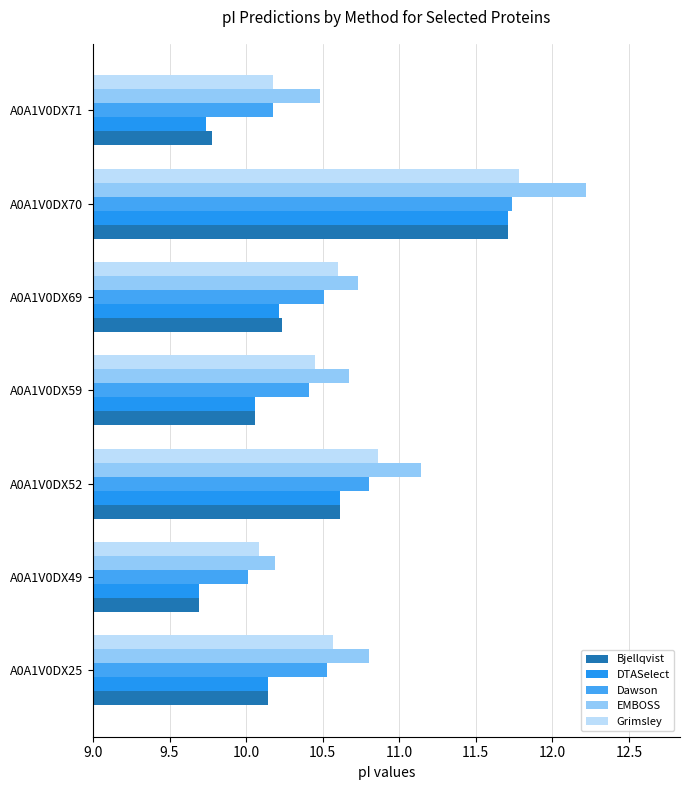

Reading left to right, extract all data points from this chart.

Bjellqvist: 10.1	9.7	10.6	10.1	10.2	11.7	9.8
DTASelect: 10.1	9.7	10.6	10.1	10.2	11.7	9.7
Dawson: 10.5	10.0	10.8	10.4	10.5	11.7	10.2
EMBOSS: 10.8	10.2	11.1	10.7	10.7	12.2	10.5
Grimsley: 10.6	10.1	10.9	10.5	10.6	11.8	10.2